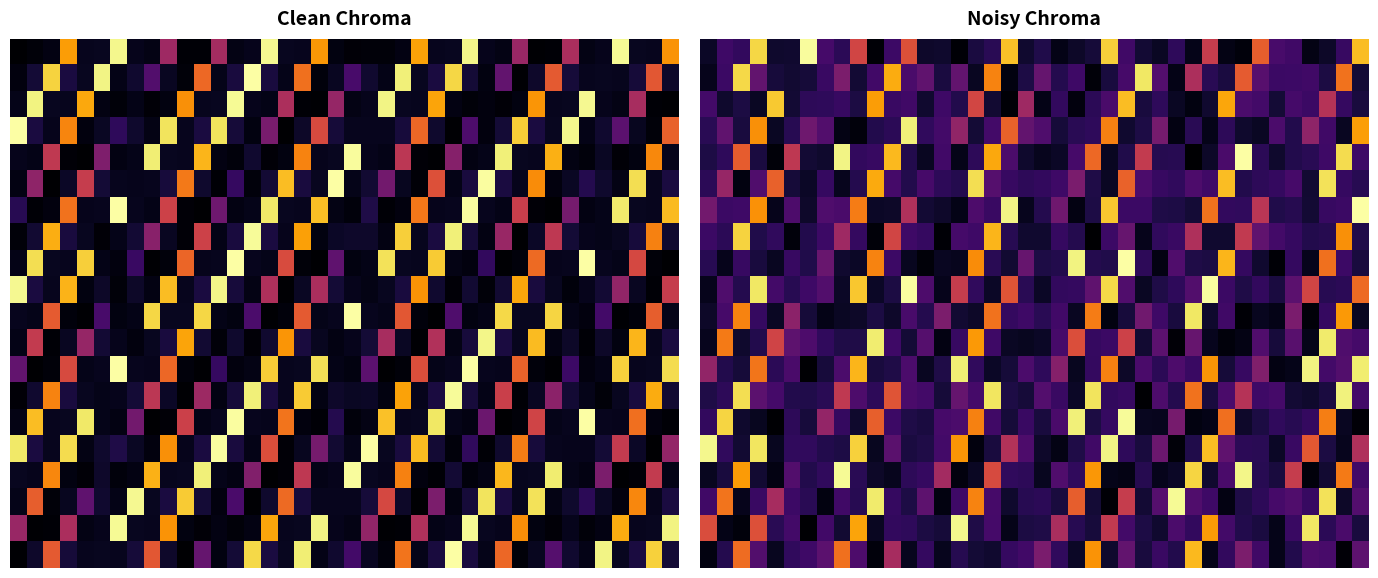

At how many categories does at least one series exceed 151?

17